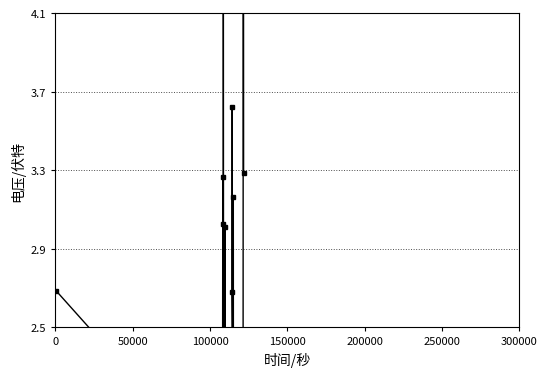

What is the maximum value shown in the chart?

6.9